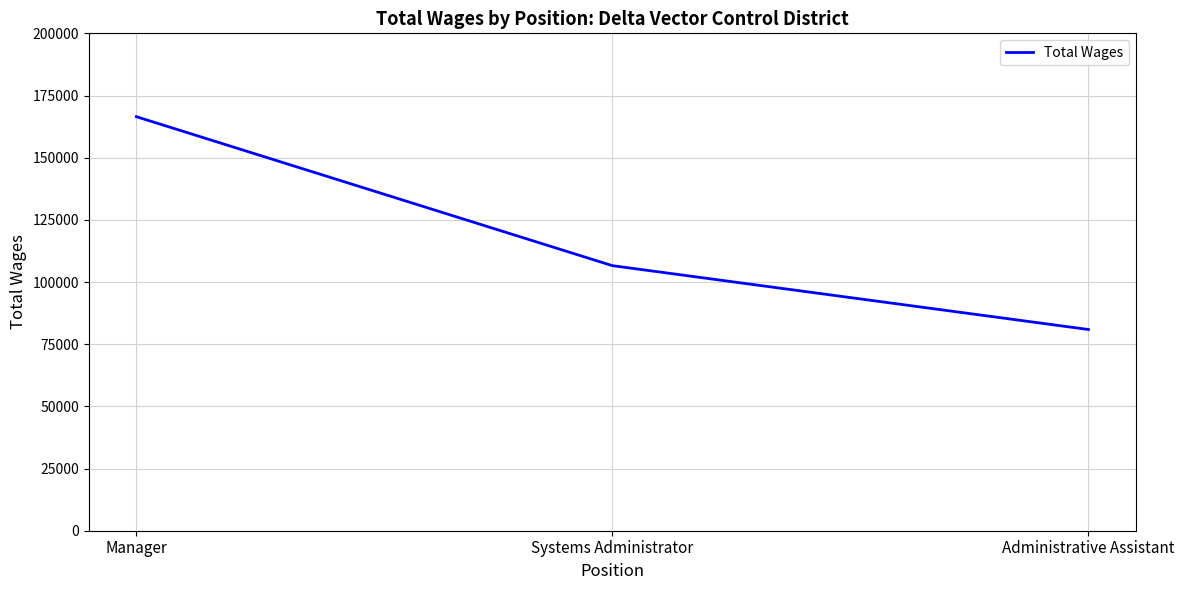

True or false: the data shows 166683 at Systems Administrator.

False